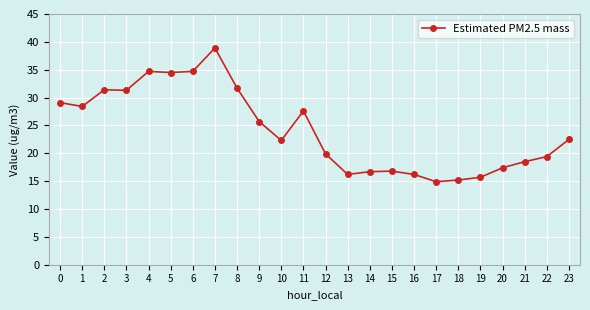

Between 17 and 14, which is larger?

14